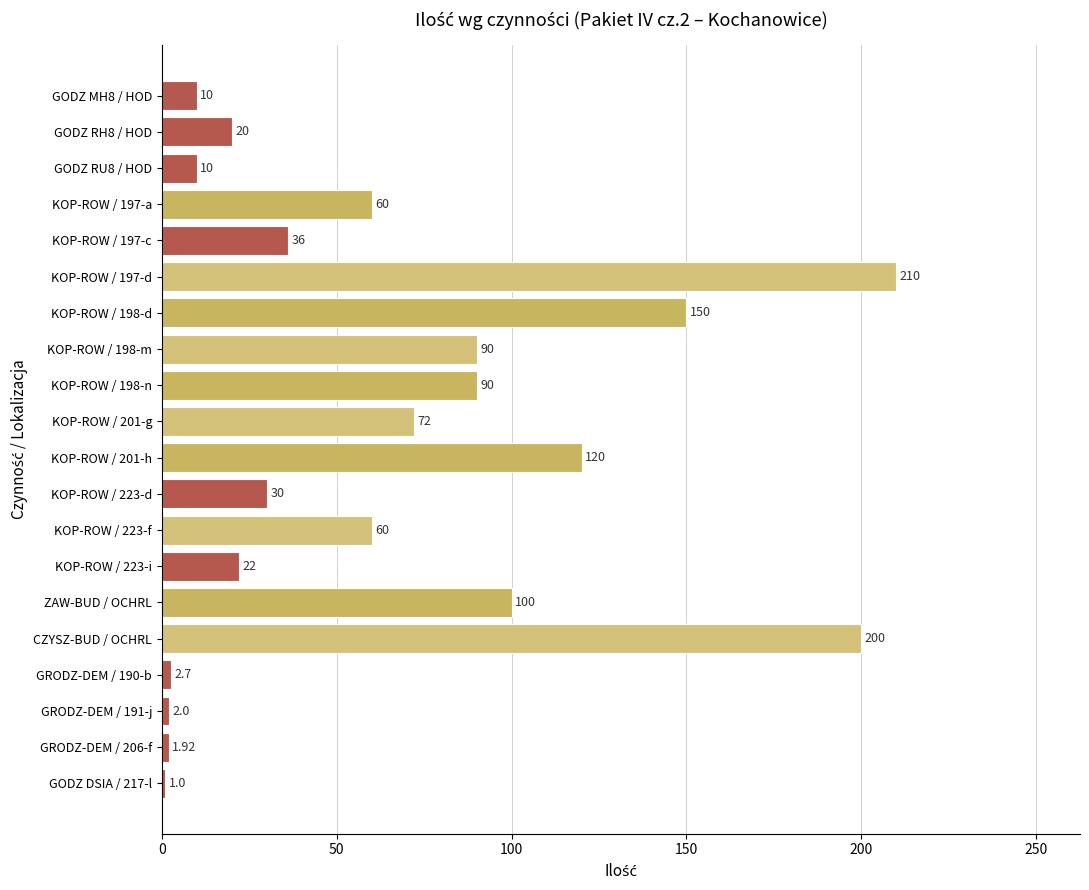

Which has a higher value, GODZ RU8 / HOD or GRODZ-DEM / 191-j?

GODZ RU8 / HOD